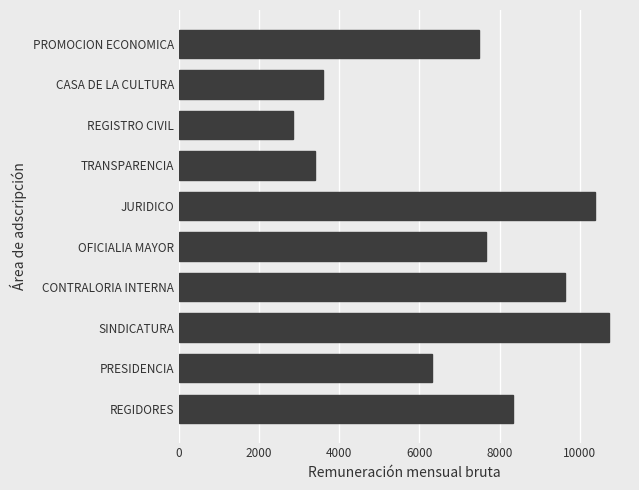

What is the difference between the maximum and minimum values?

7862.5